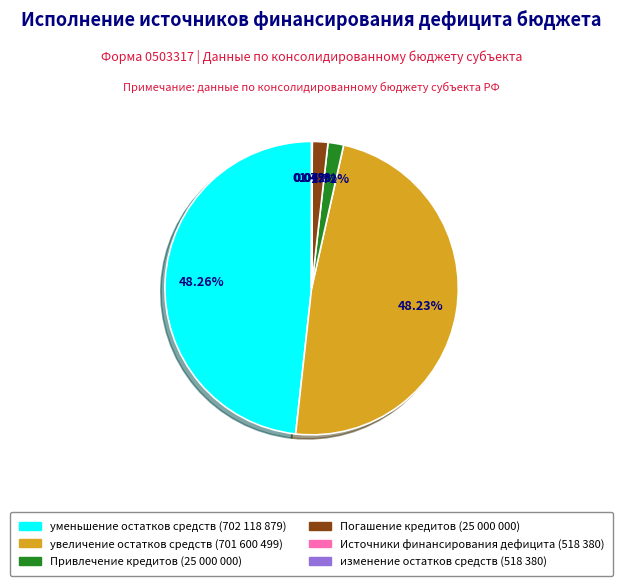

Is there a majority slice in this chart?

No